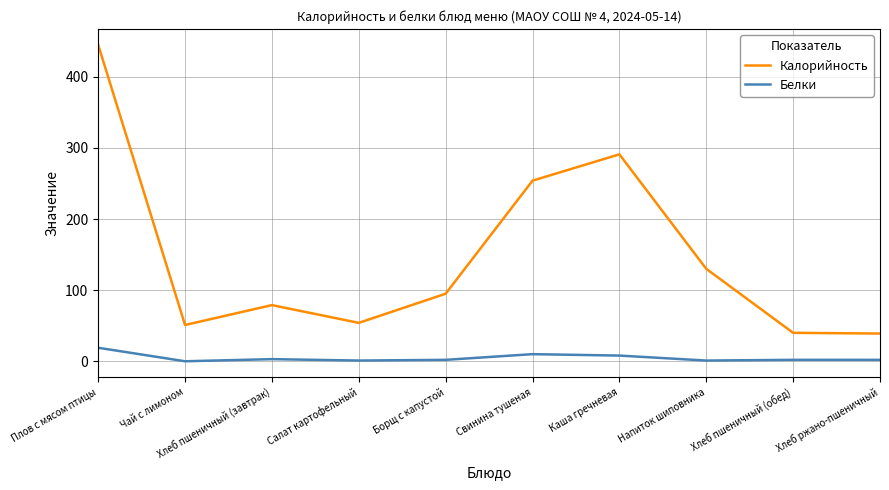

Does the chart display data point markers on the line(s)?

No